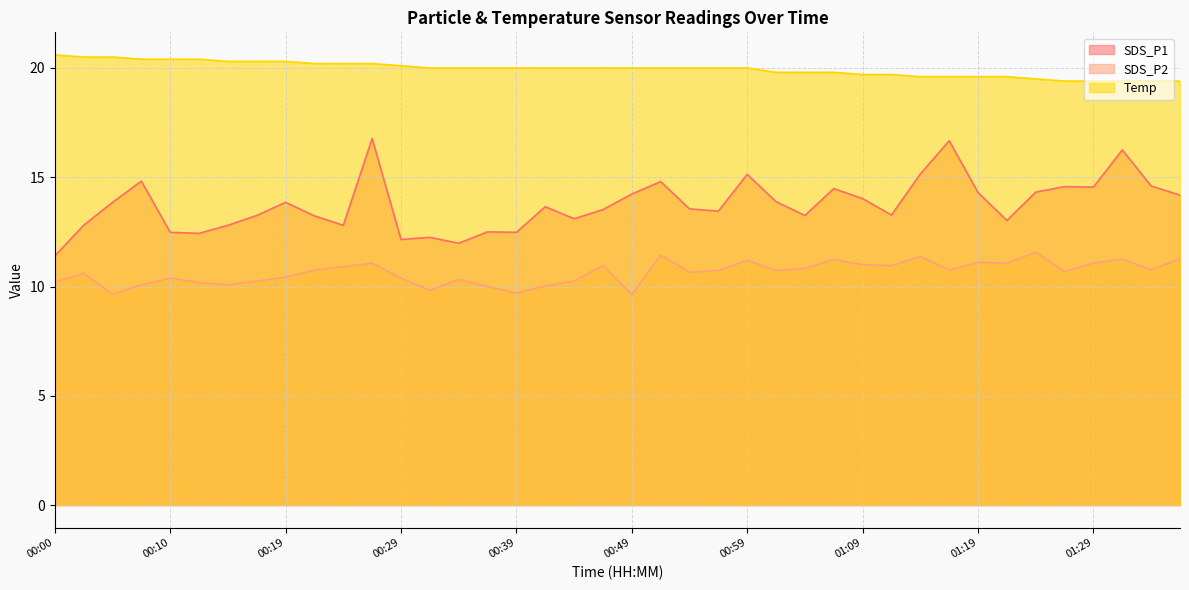

What is the difference between the second highest and minimum values in the SDS_P1 series?

5.3